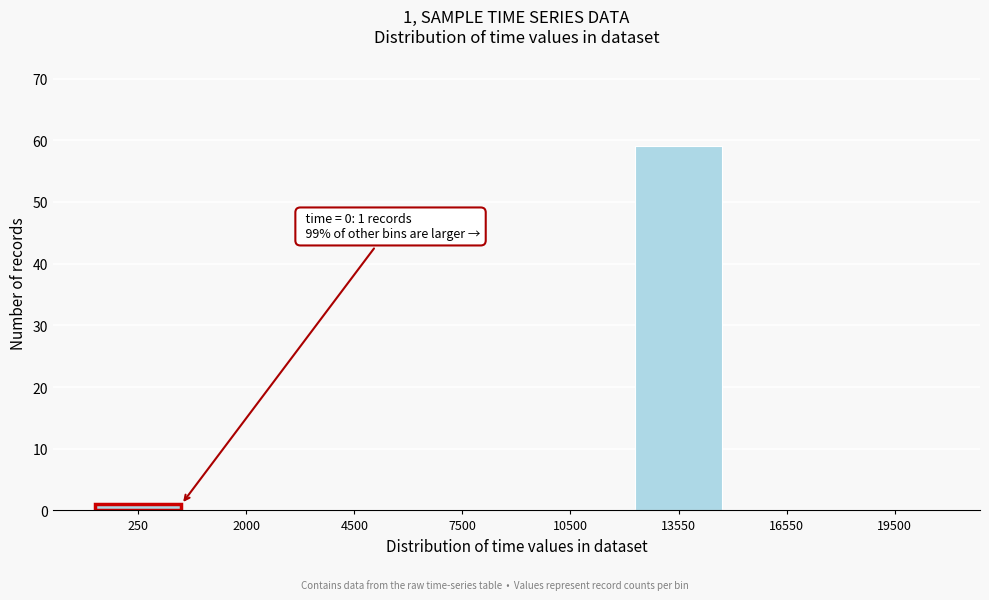

Reading left to right, transcribe all the data shown in this chart.

250=1	2000=0	4500=0	7500=0	10500=0	13550=59	16550=0	19500=0